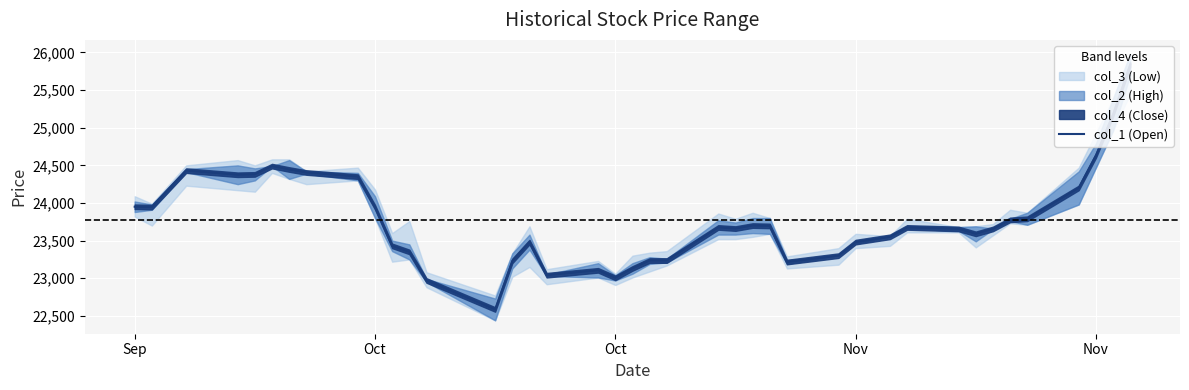

Reading left to right, list all the values displayed in this chart.

23950	23945	24430	24375	24380	24490	24445	24405	24350	23945	23430	23350	22970	22585	23230	23480	23040	23105	23005	23130	23235	23235	23675	23660	23700	23695	23215	23300	23480	23550	23675	23655	23590	23655	23775	23790	24200	24630	25175	25840